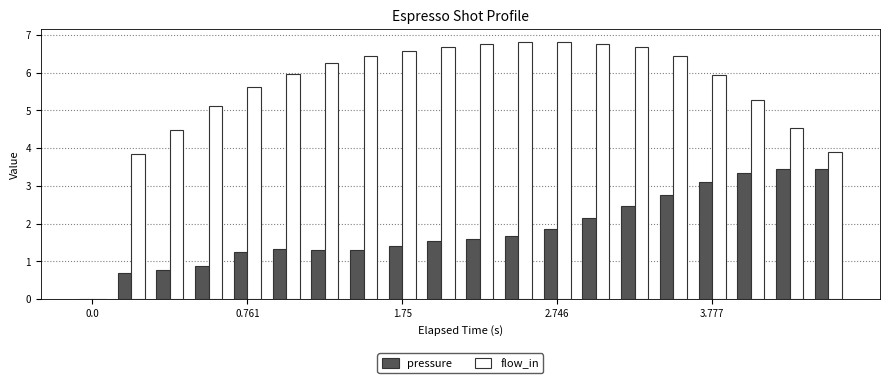

What is the maximum value for pressure?

3.5